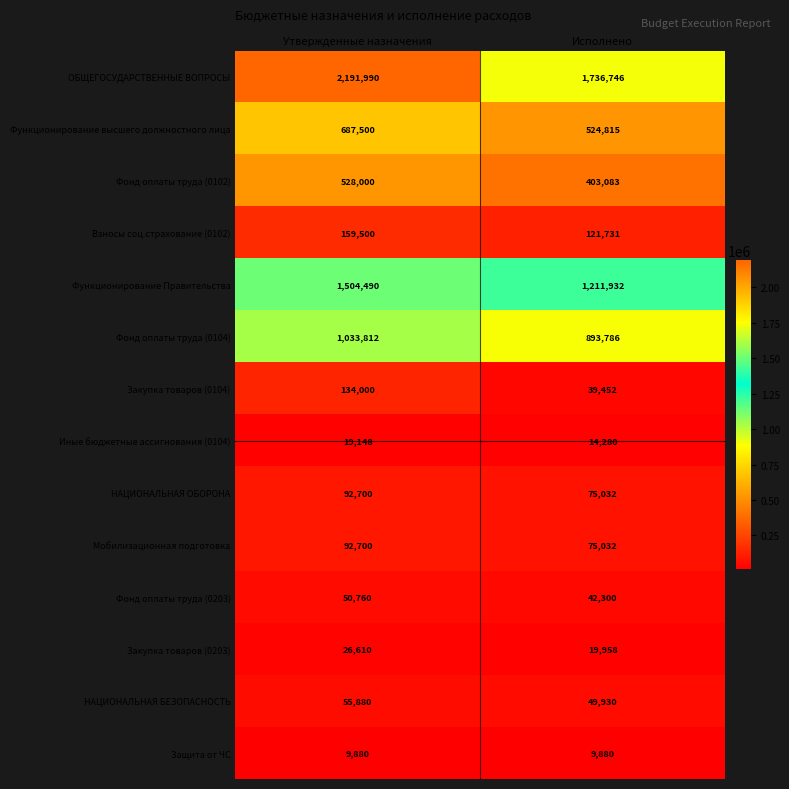

Which series has the largest total across all categories?

ОБЩЕГОСУДАРСТВЕННЫЕ ВОПРОСЫ